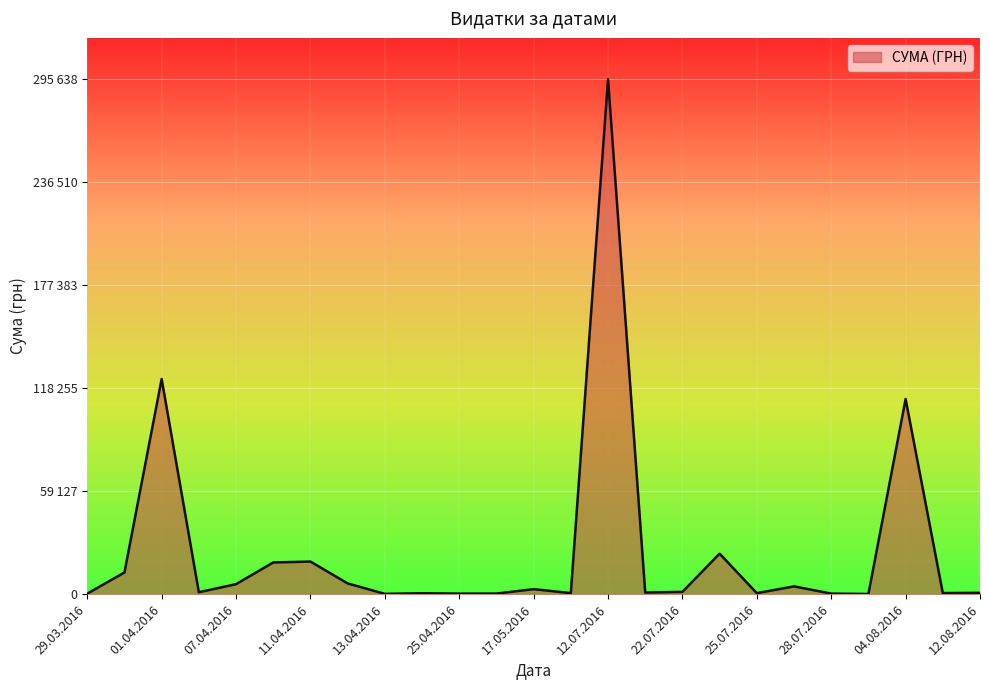

Does the chart have visible grid lines?

Yes